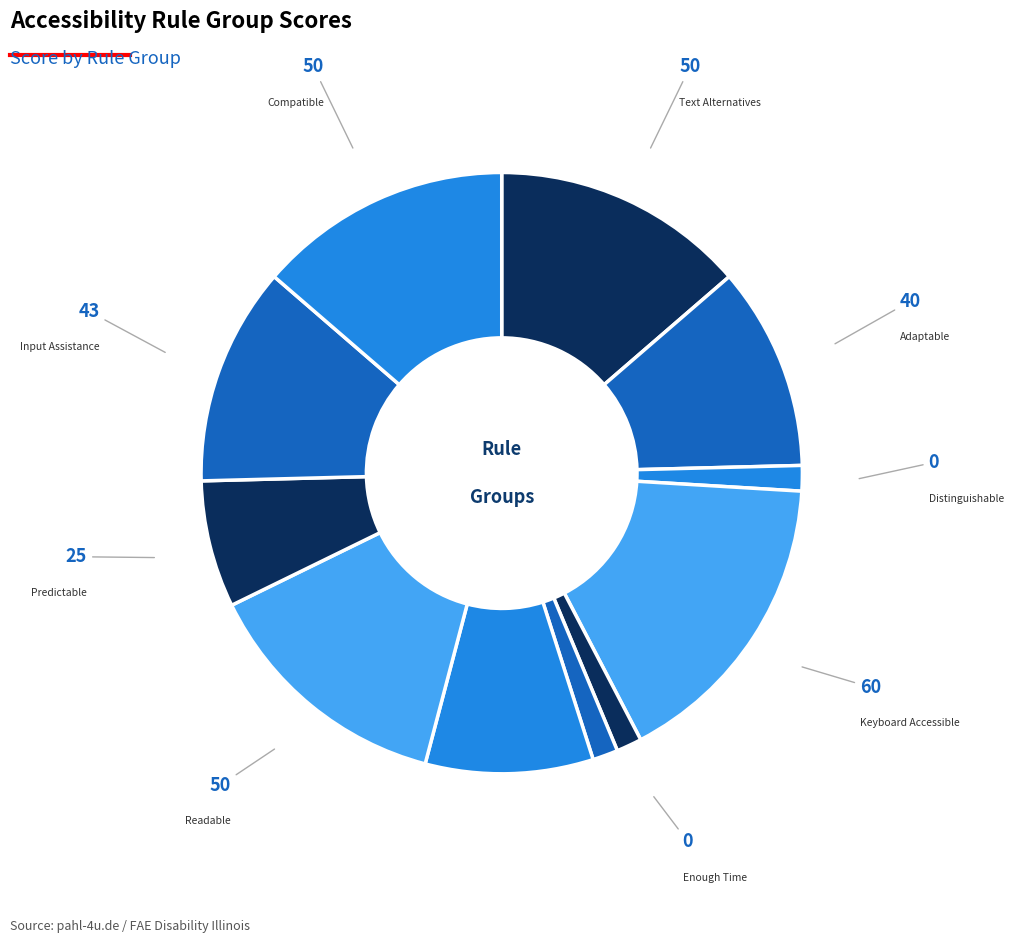

How many segments does this pie chart have?

11